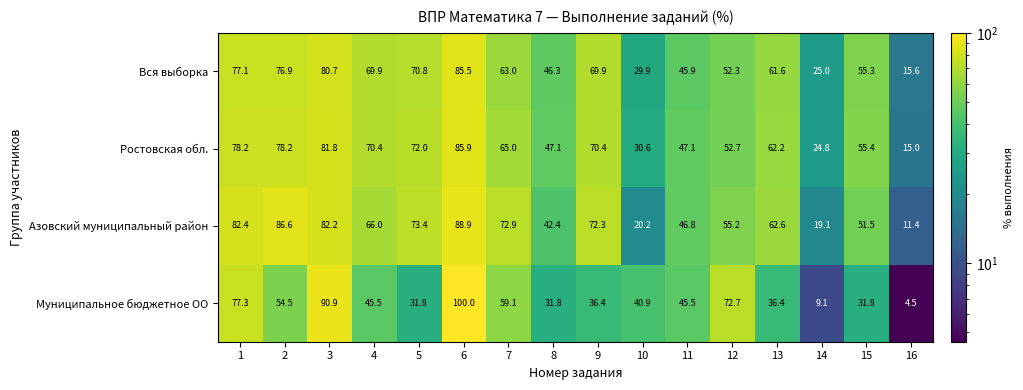

What is the maximum value shown in the chart?

100.0